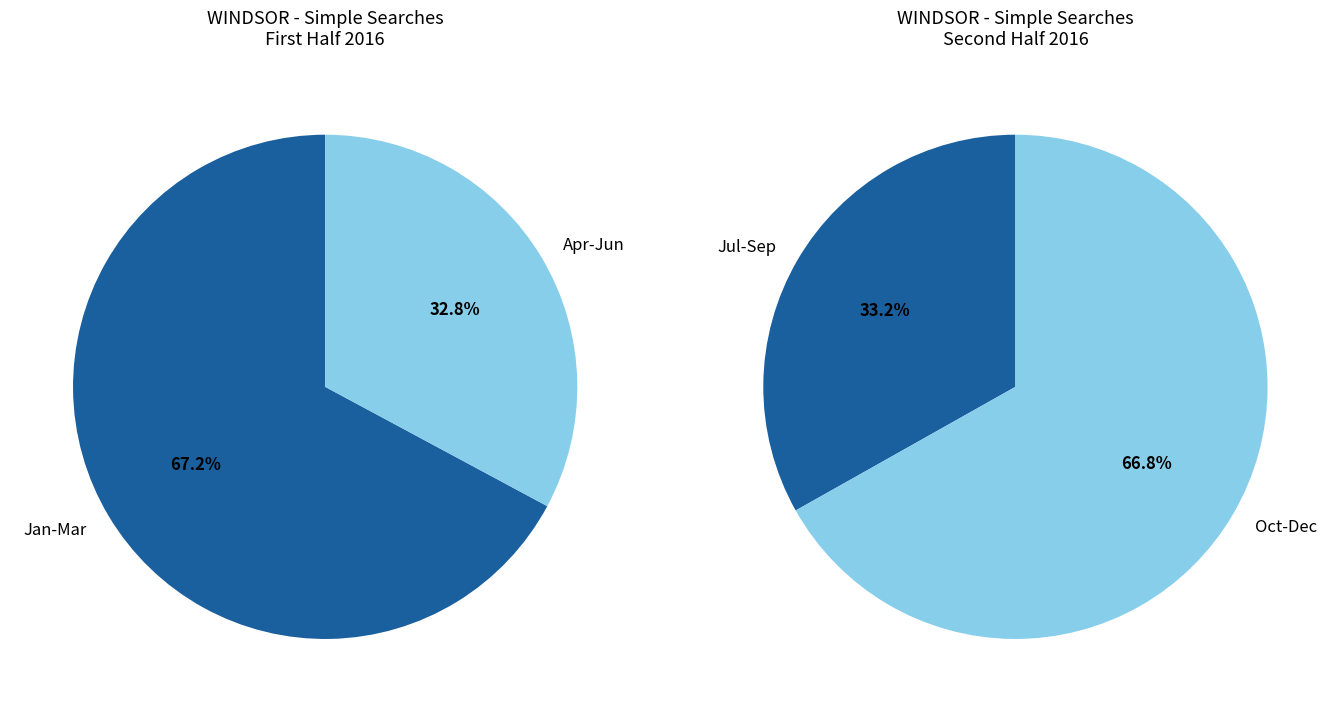

The 2016-12 slice represents 1% of the pie. True or false?

False